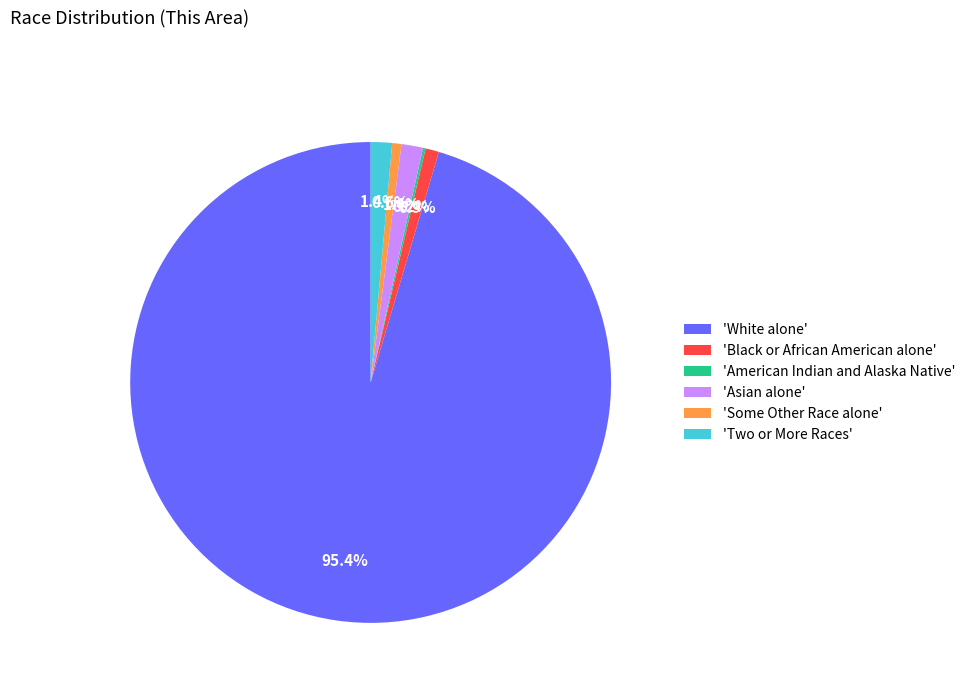

Which category has the biggest portion of the pie?

'White alone'